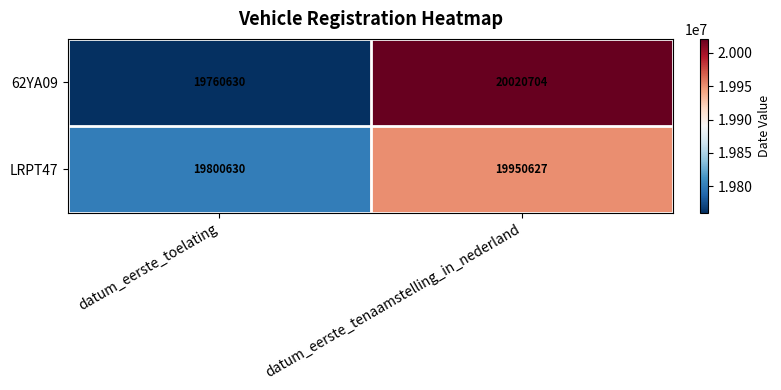

What is the sum of all LRPT47 values?

39751257